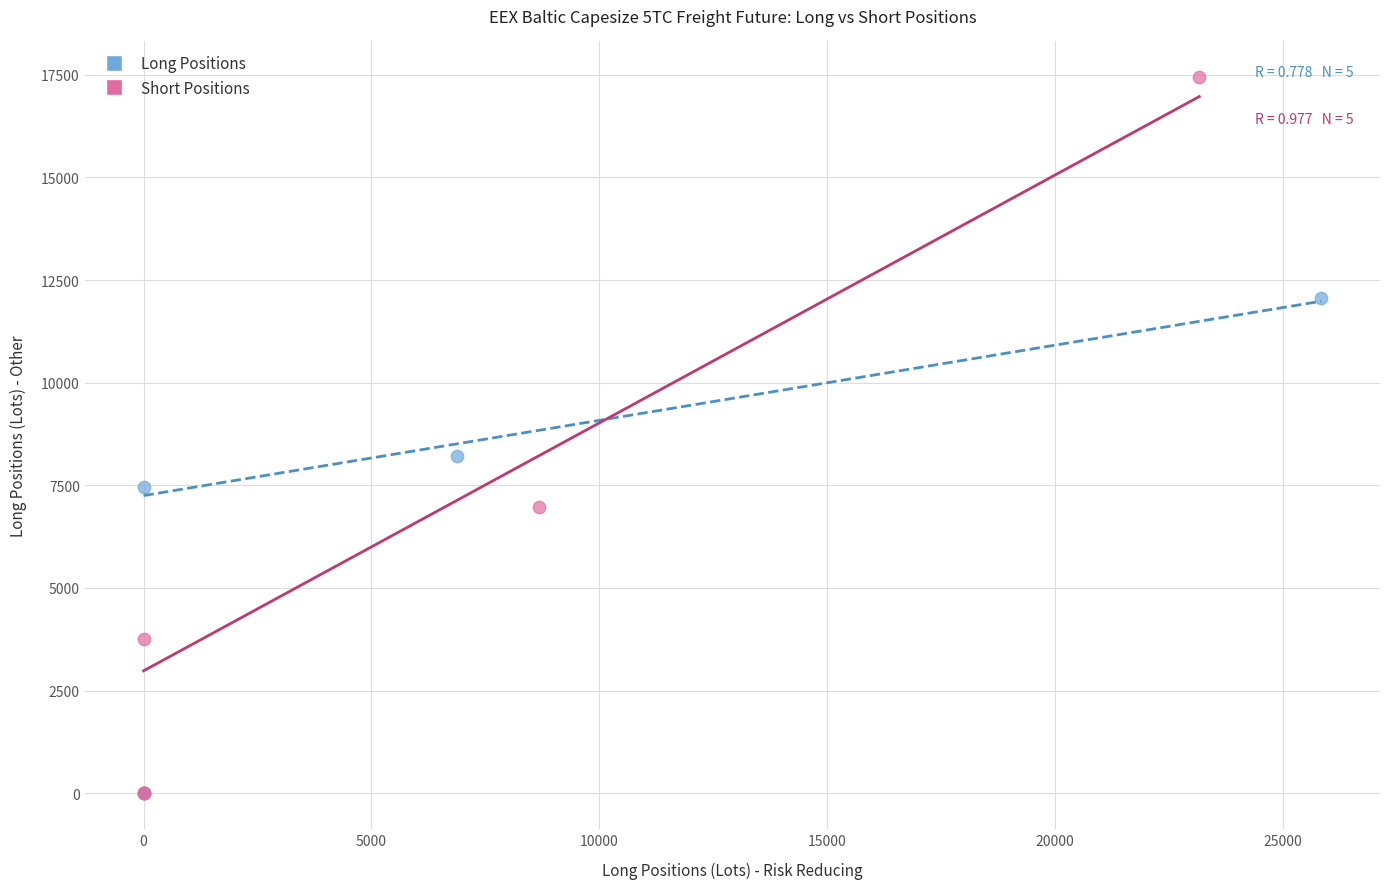

Which series contains the highest Y value?

Short Positions